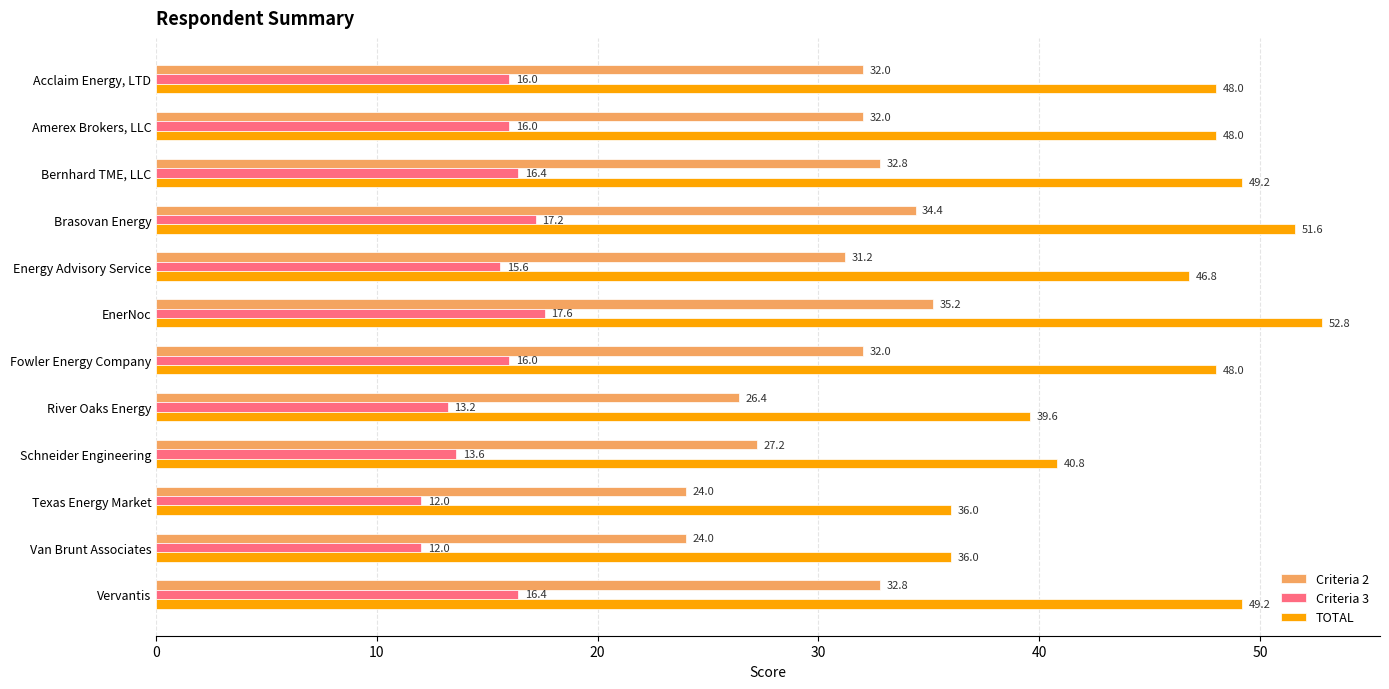

Which series changed the most between EnerNoc and River Oaks Energy?

TOTAL